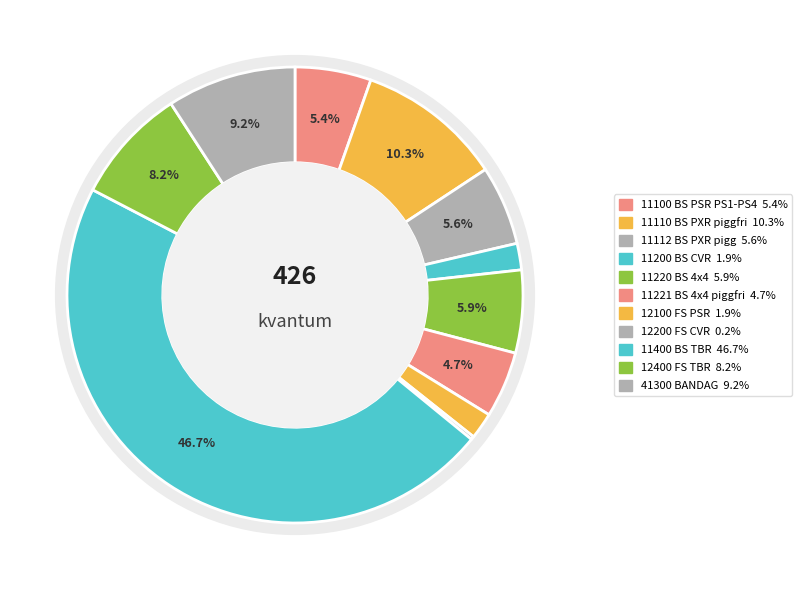

To the nearest percent, what portion does 11400 BS TBR represent?

47%